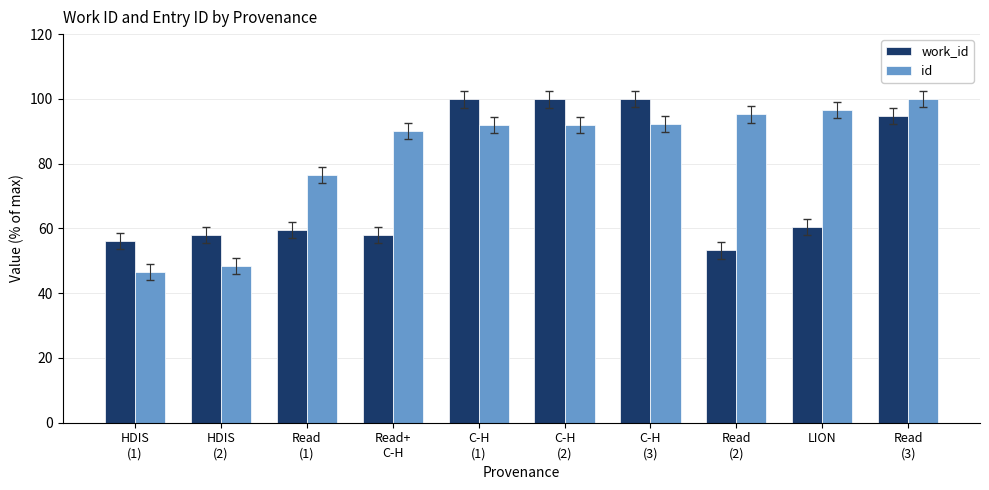

What is the average value of the work_id series?

73.9